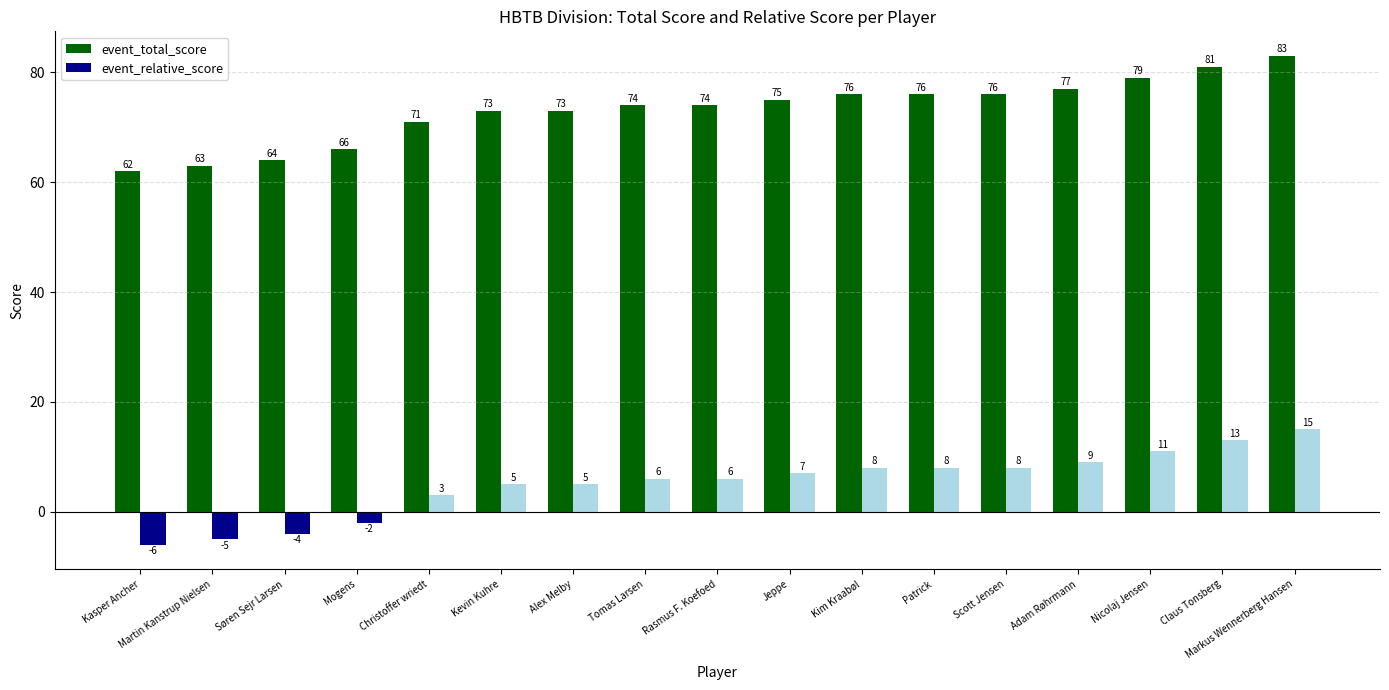

What value does the event_relative_score series have at Christoffer wriedt, to the nearest 5?

5